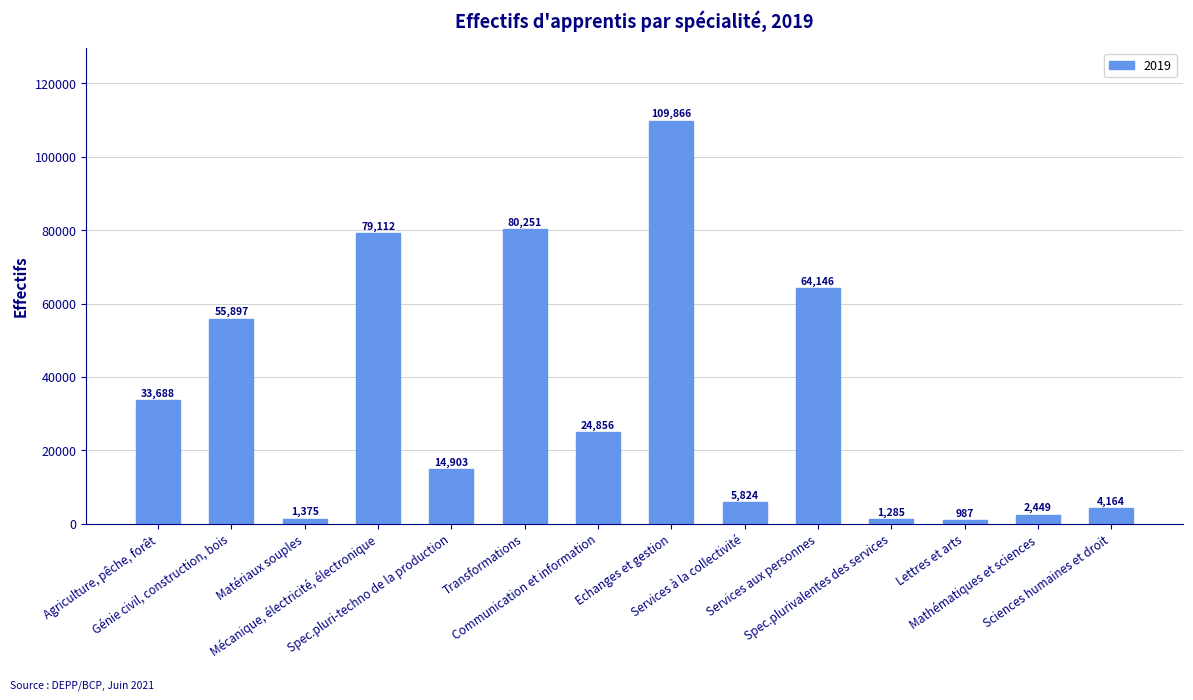

The chart shows a value of 987 at Lettres et arts. True or false?

True